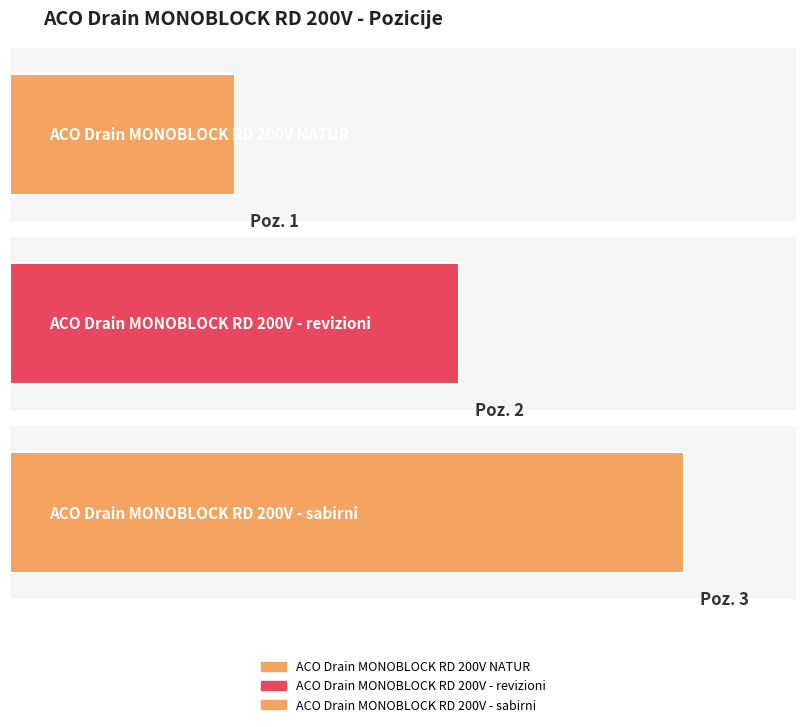

At which label is the value closest to 2?

ACO Drain MONOBLOCK RD 200V - revizioni